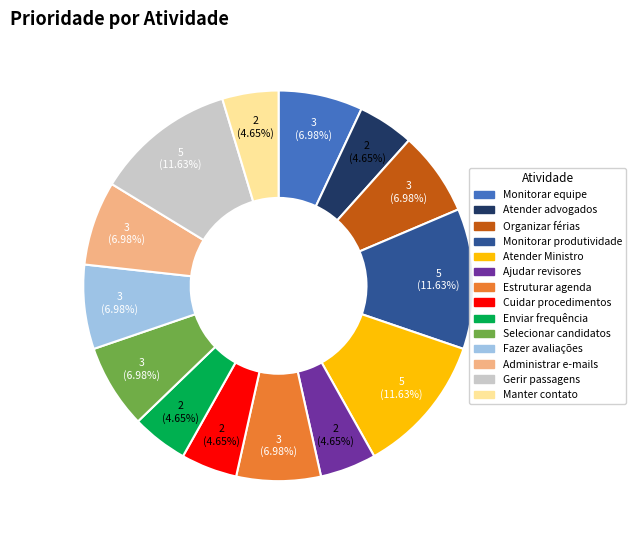

Is there any slice that represents more than half of the pie?

No